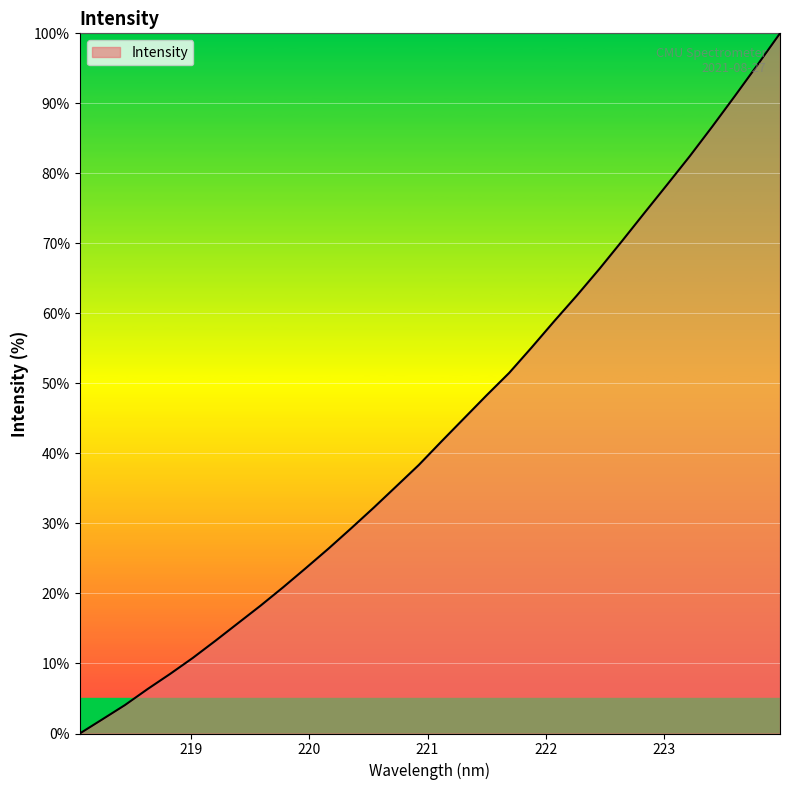

Does the chart display data point markers on the line(s)?

No